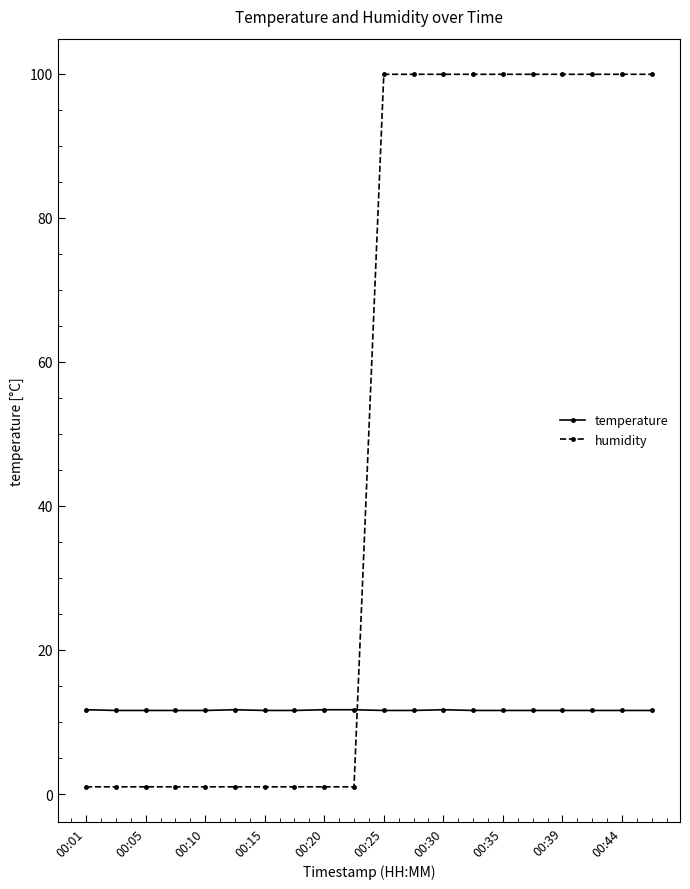

Which series ends up on top after the final intersection of temperature and humidity?

humidity